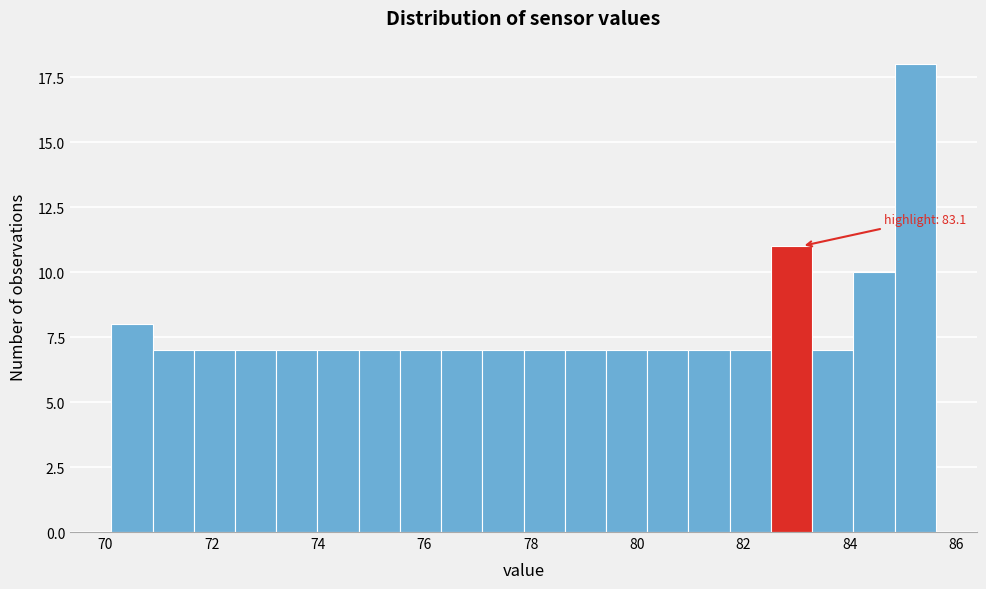

Around what value on the x-axis is the tallest bar? Give the approximate position of its centre, as read against the axis.

85.2